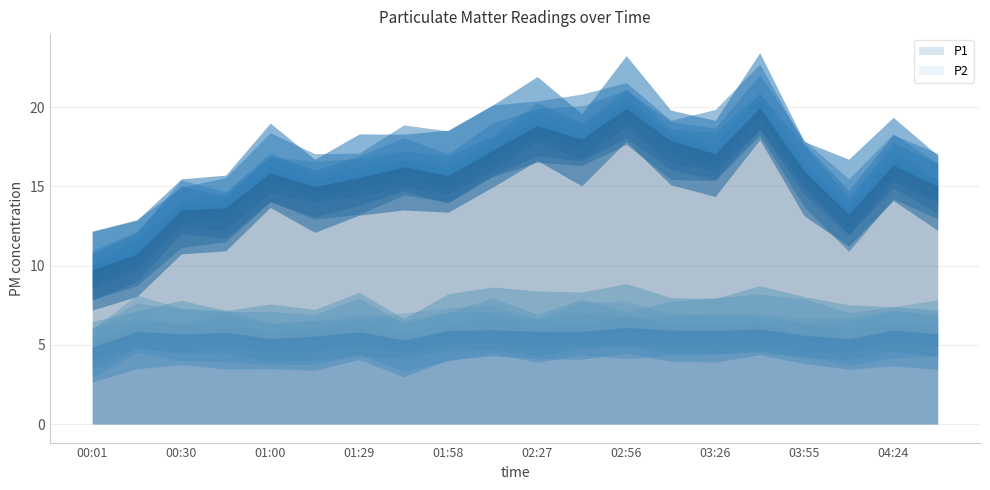

True or false: P2 and P1 intersect in this chart.

False